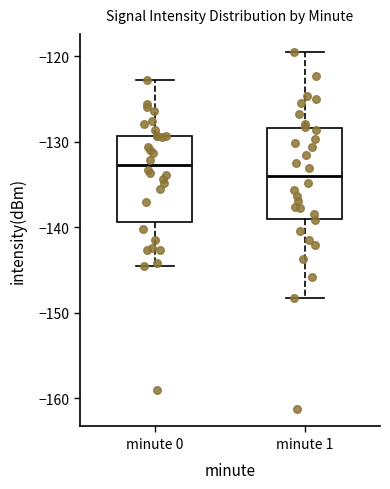

Reading left to right, read every box against the y-axis: the position of its median line, the range the box covers, and the ends of its whiskers. The values are not printed on the chart, so give them approximately, as read against the axis.

minute 0: median -133, box -139 to -129, whiskers -145 to -123
minute 1: median -134, box -139 to -128, whiskers -148 to -119